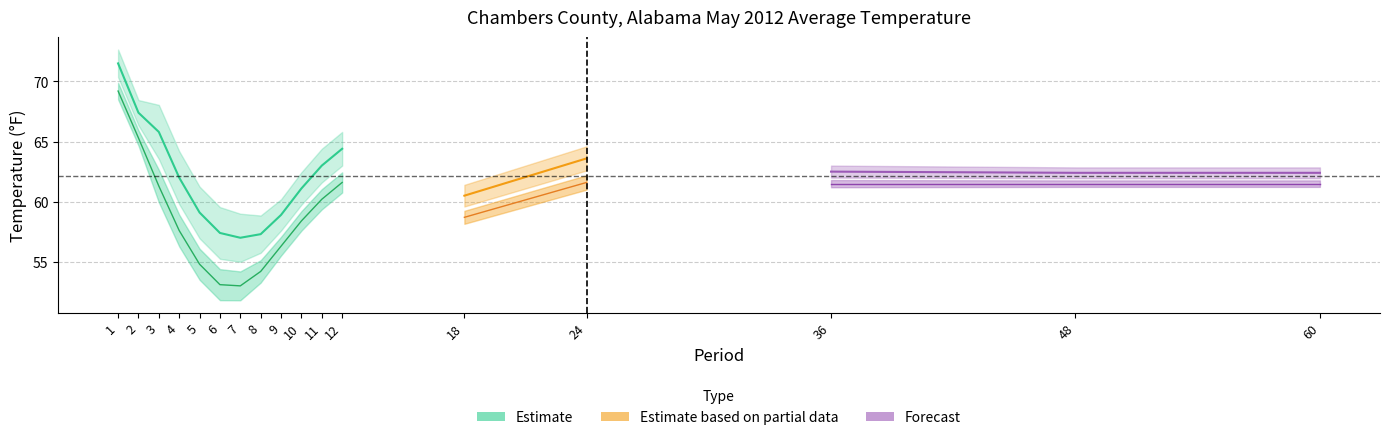

At how many categories does at least one series exceed 58?

14